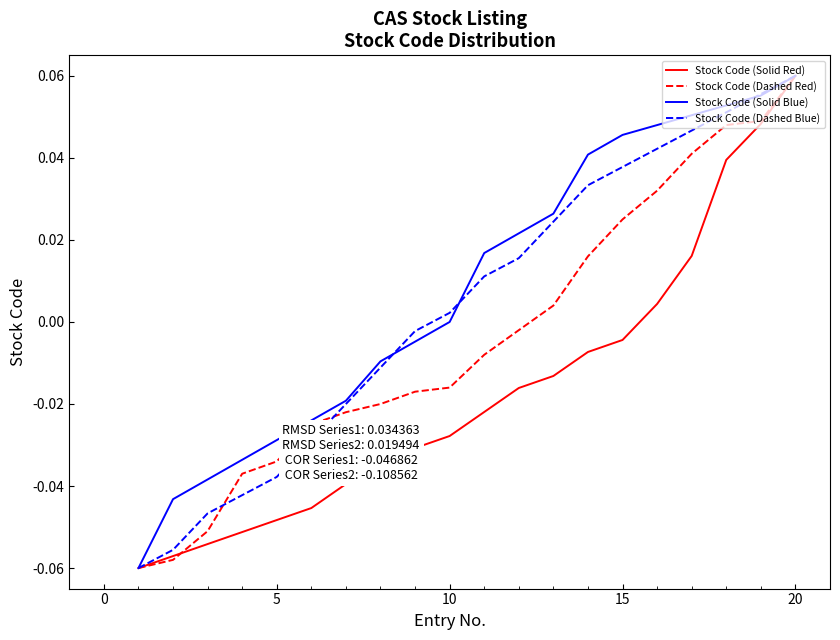

True or false: Stock Code (Dashed Blue) and Stock Code (Solid Blue) cross at least once.

True